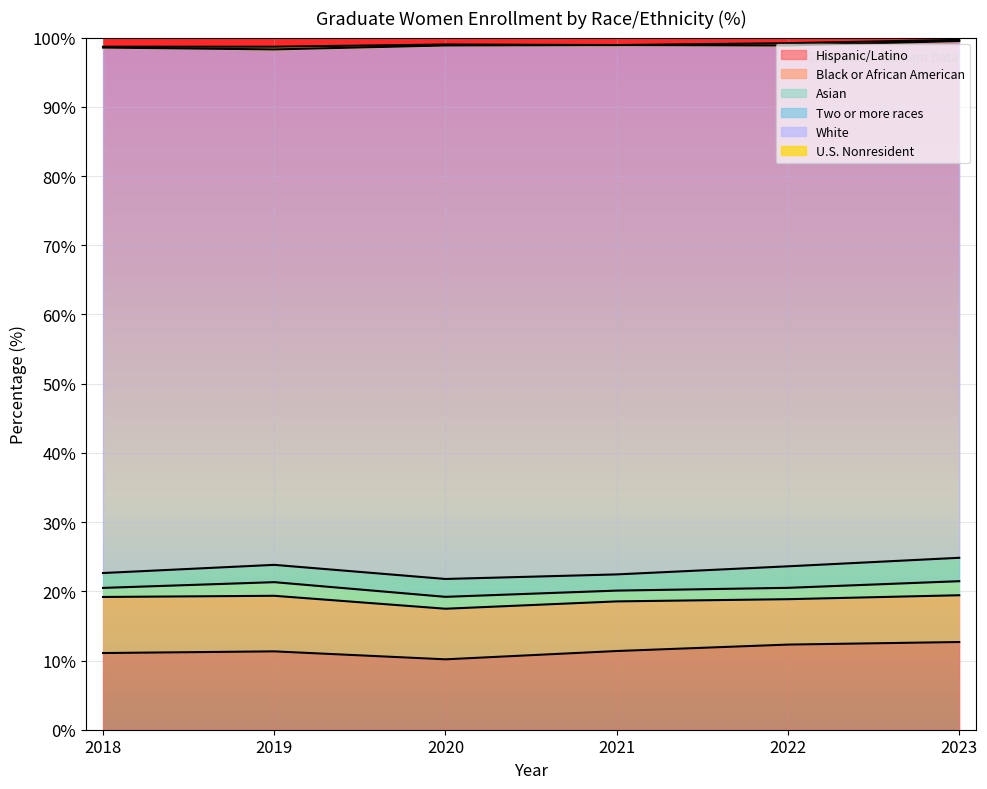

True or false: Two or more races and White cross at least once.

False